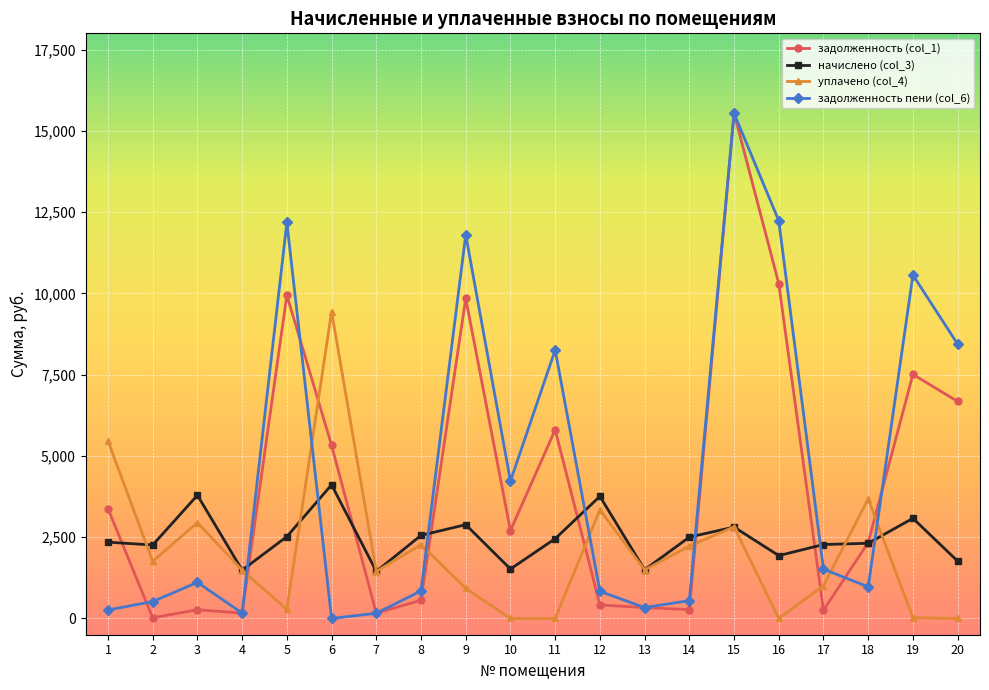

At which label does задолженность (col_1) first exceed 2704?

1